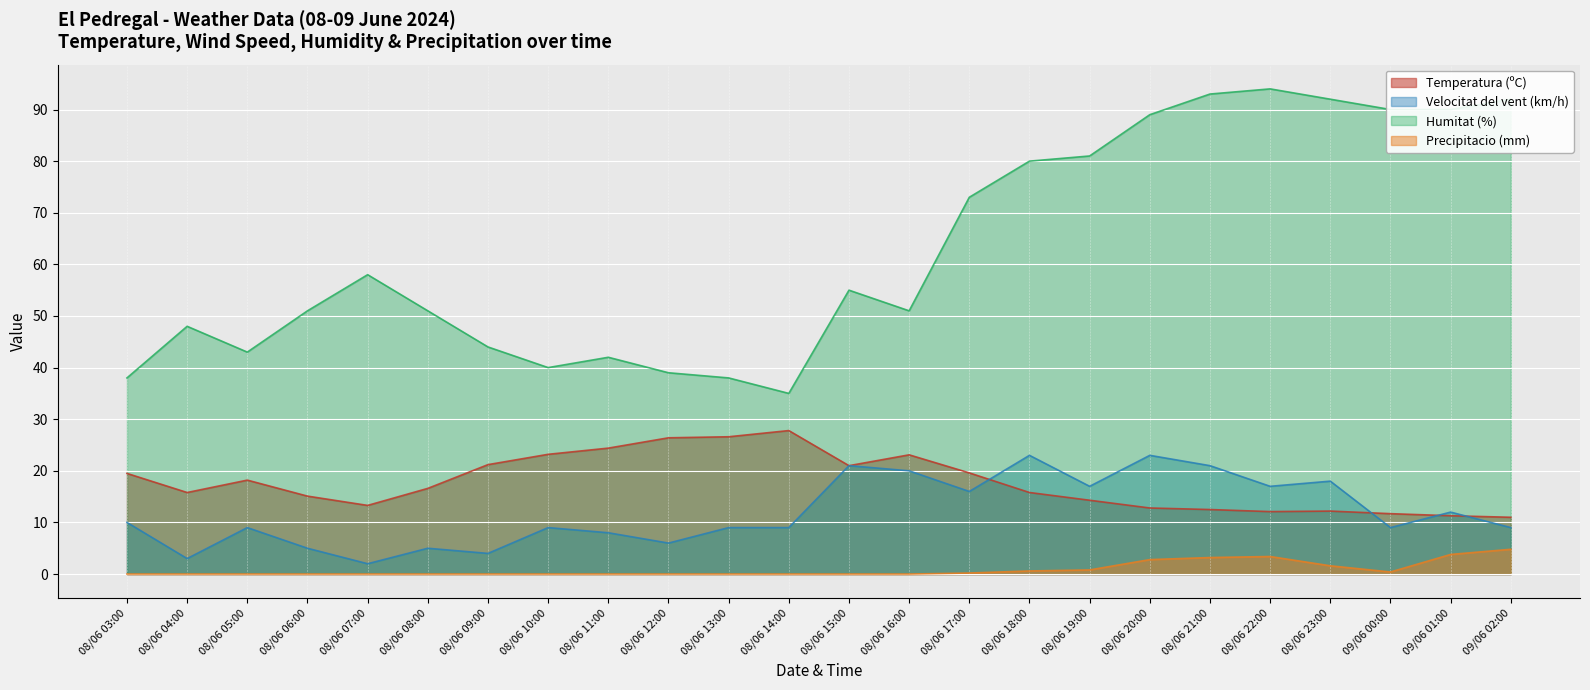

Reading right to left, transcribe all the data shown in this chart.

Temperatura (ºC): 11.0	11.3	11.7	12.2	12.1	12.5	12.8	14.3	15.8	19.6	23.1	21.0	27.8	26.6	26.4	24.4	23.2	21.2	16.6	13.3	15.1	18.2	15.8	19.5
Velocitat del vent (km/h): 9.0	12.0	9.0	18.0	17.0	21.0	23.0	17.0	23.0	16.0	20.0	21.0	9.0	9.0	6.0	8.0	9.0	4.0	5.0	2.0	5.0	9.0	3.0	10.0
Humitat (%): 92.0	90.0	90.0	92.0	94.0	93.0	89.0	81.0	80.0	73.0	51.0	55.0	35.0	38.0	39.0	42.0	40.0	44.0	51.0	58.0	51.0	43.0	48.0	38.0
Precipitacio (mm): 4.8	3.8	0.4	1.6	3.4	3.2	2.8	0.8	0.6	0.2	0.0	0.0	0.0	0.0	0.0	0.0	0.0	0.0	0.0	0.0	0.0	0.0	0.0	0.0